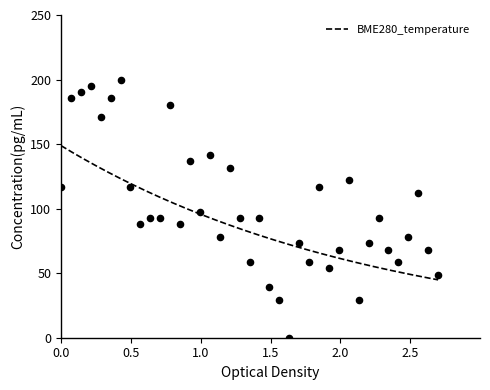

What is the highest value of the BME280_temperature series?

148.8